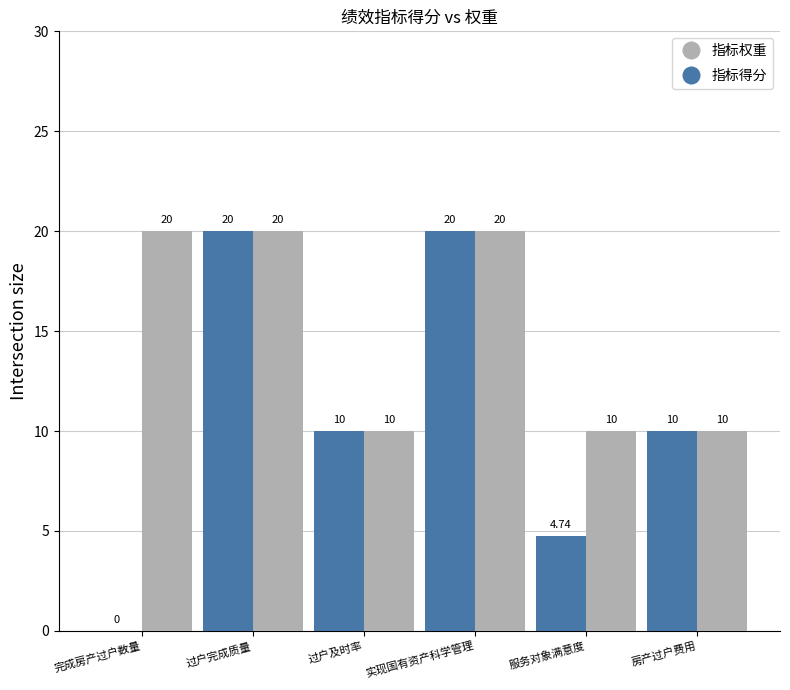

How many groups of bars are there?

6